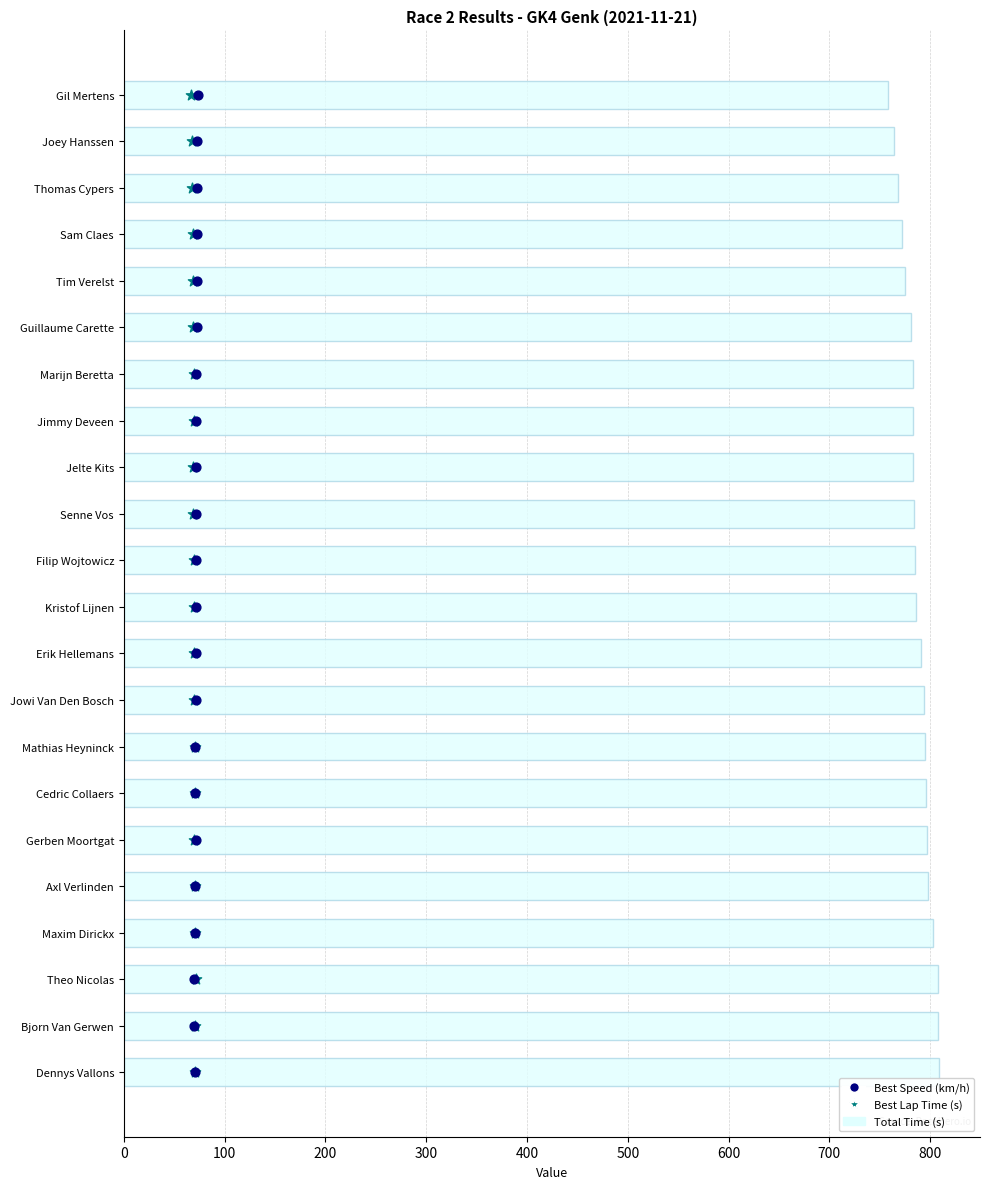

Is the value of Best Speed (km/h) at 16 greater than the value of Best Lap Time (s) at 18?

No